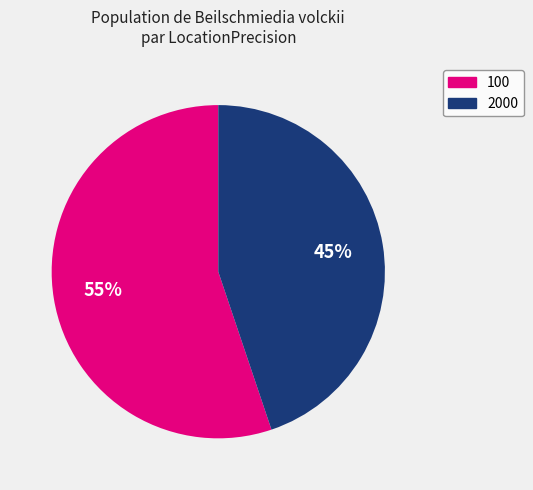

What percentage is the 100 slice, to the nearest percent?

55%